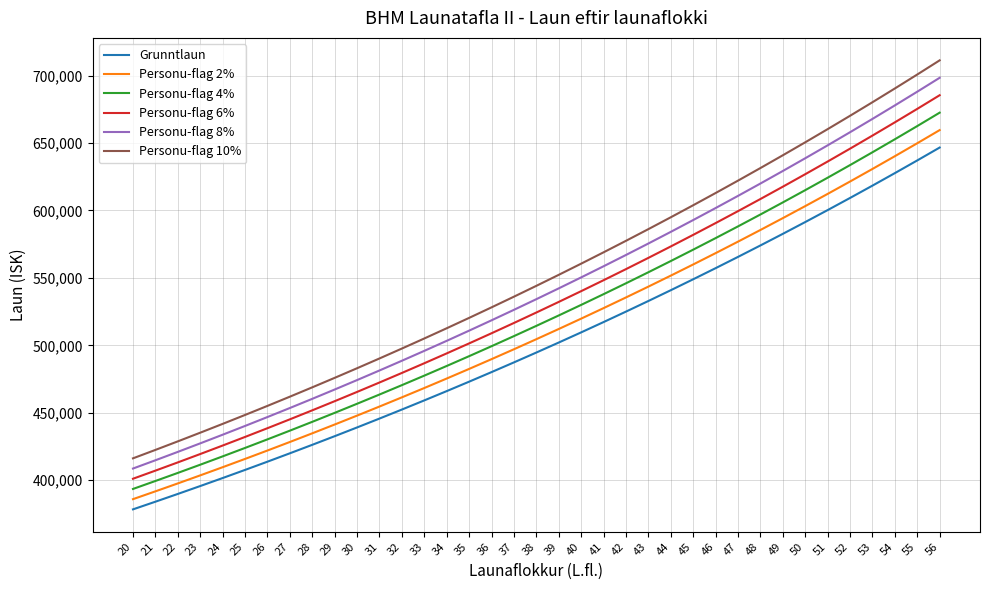

Count the number of categories in the chart.

37